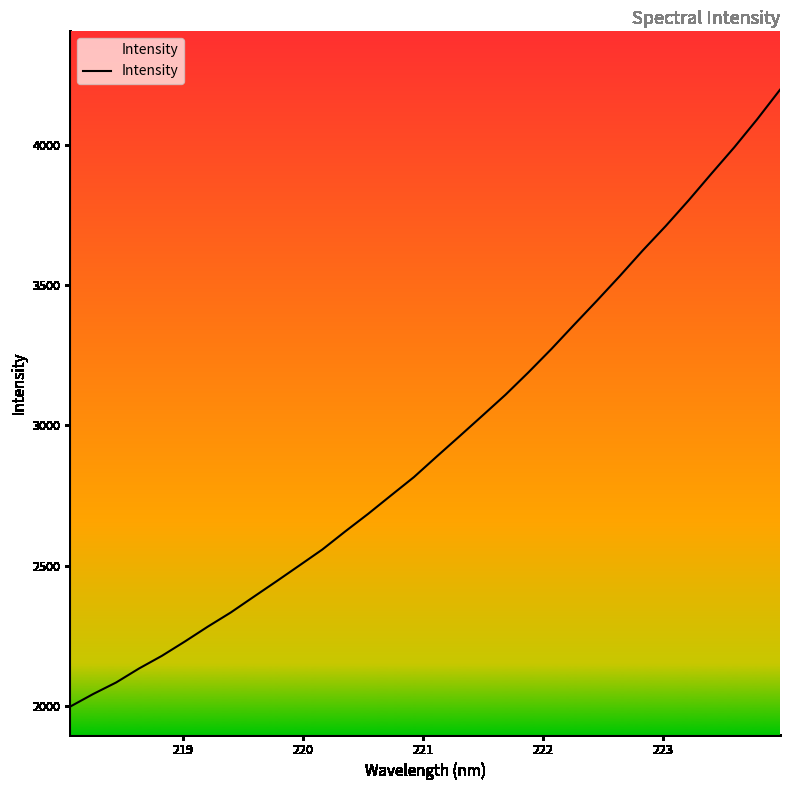

What is the maximum value shown in the chart?

4198.7